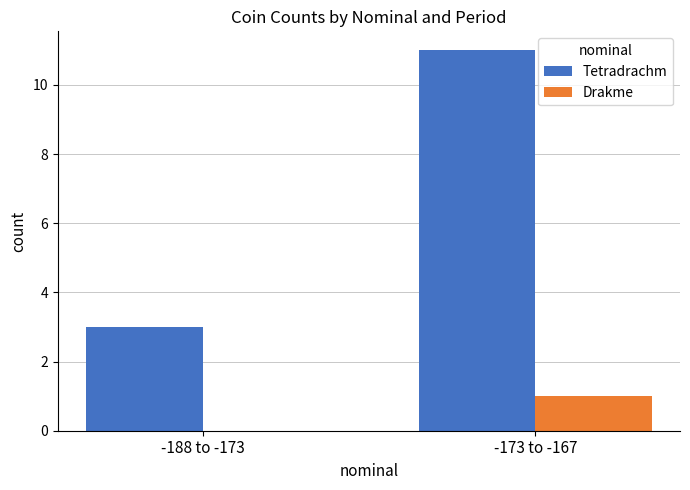

At which category is the sum across all series the highest?

-173 to -167